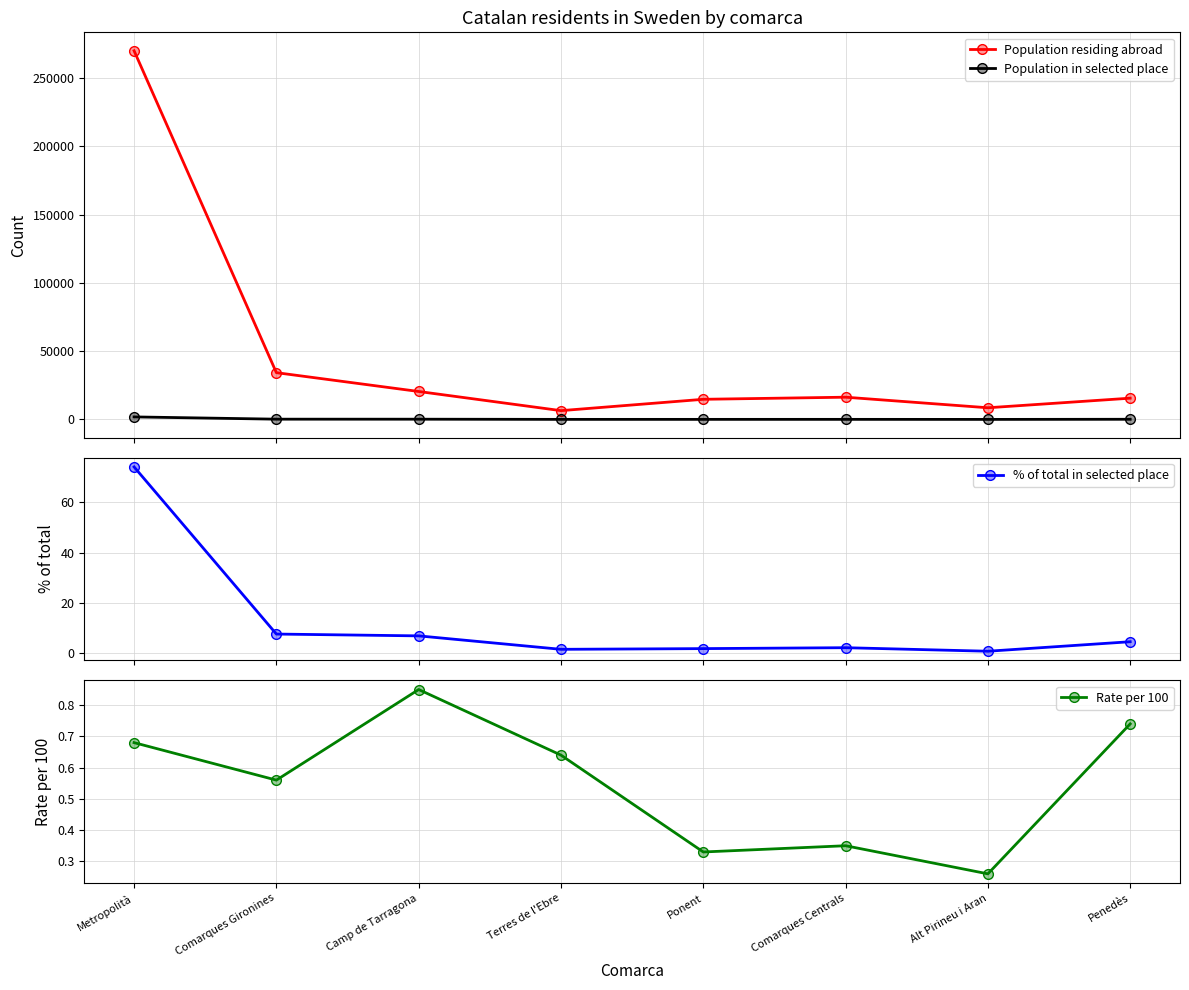

At which category does % of total in selected place reach its first local valley?

Terres de l'Ebre